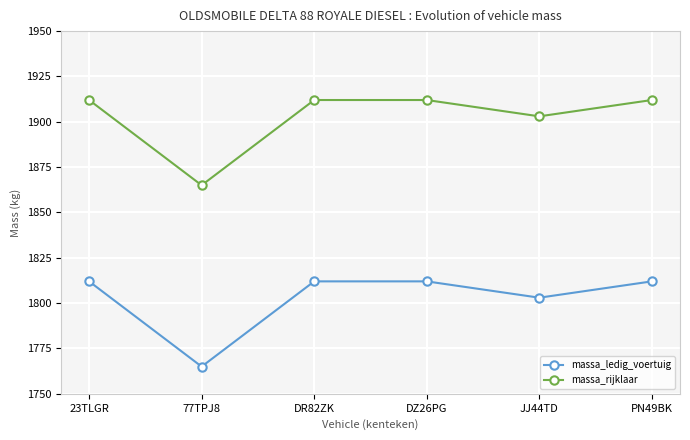

What is the minimum value for massa_ledig_voertuig?

1765